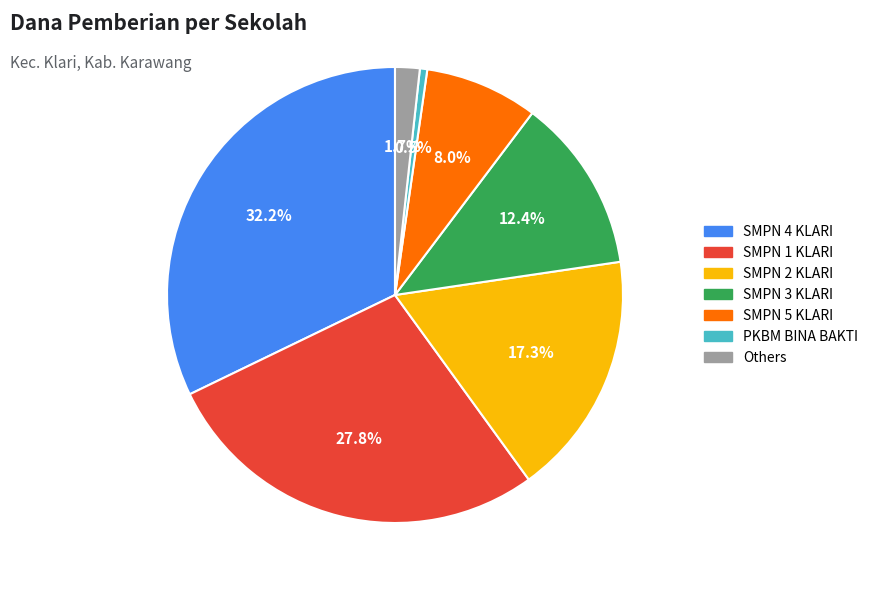

Is there any slice that represents more than half of the pie?

No